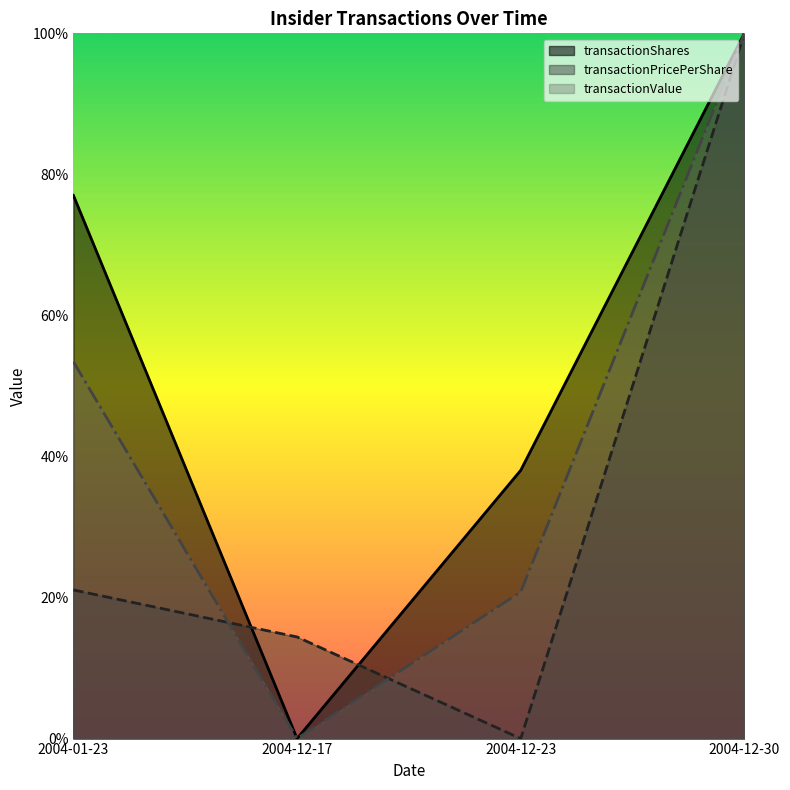

True or false: transactionValue and transactionShares cross at least once.

False